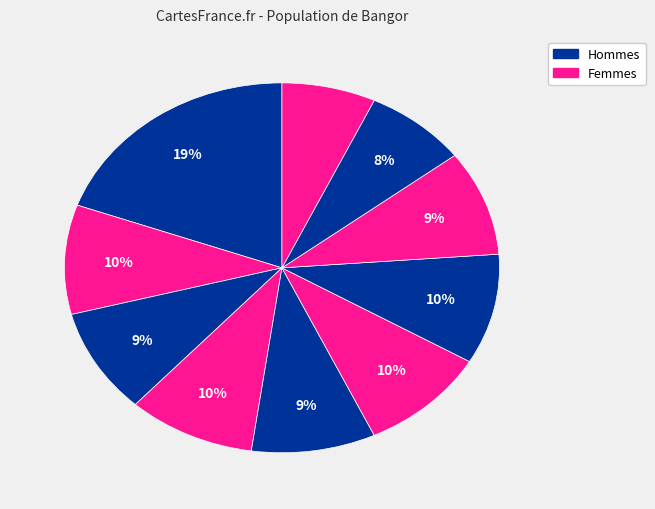

Count the number of slices in the pie.

10